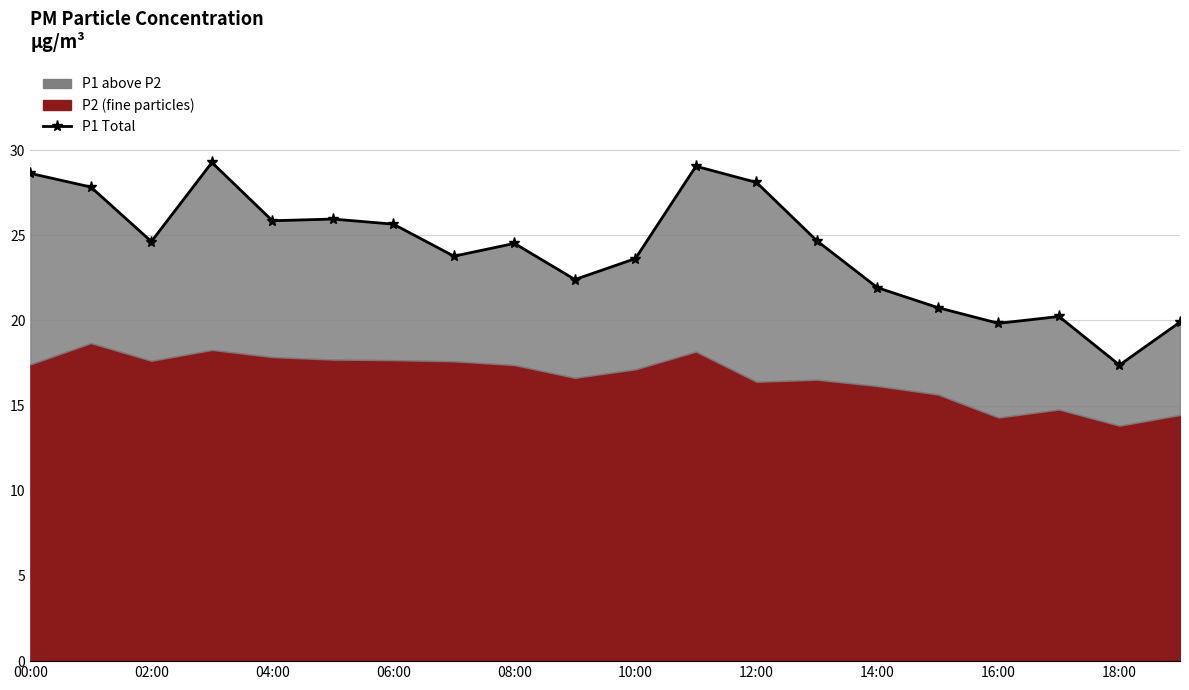

What is the ratio of the value at 04:00 to the value at 10:00?

1.1